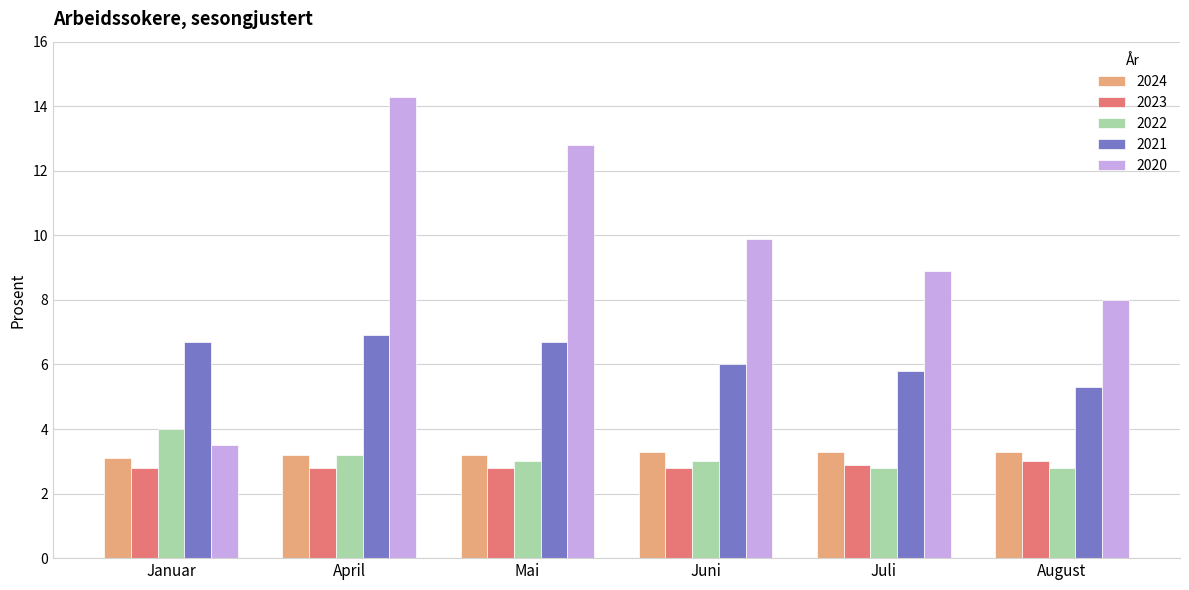

What is the minimum value shown in the chart?

2.8